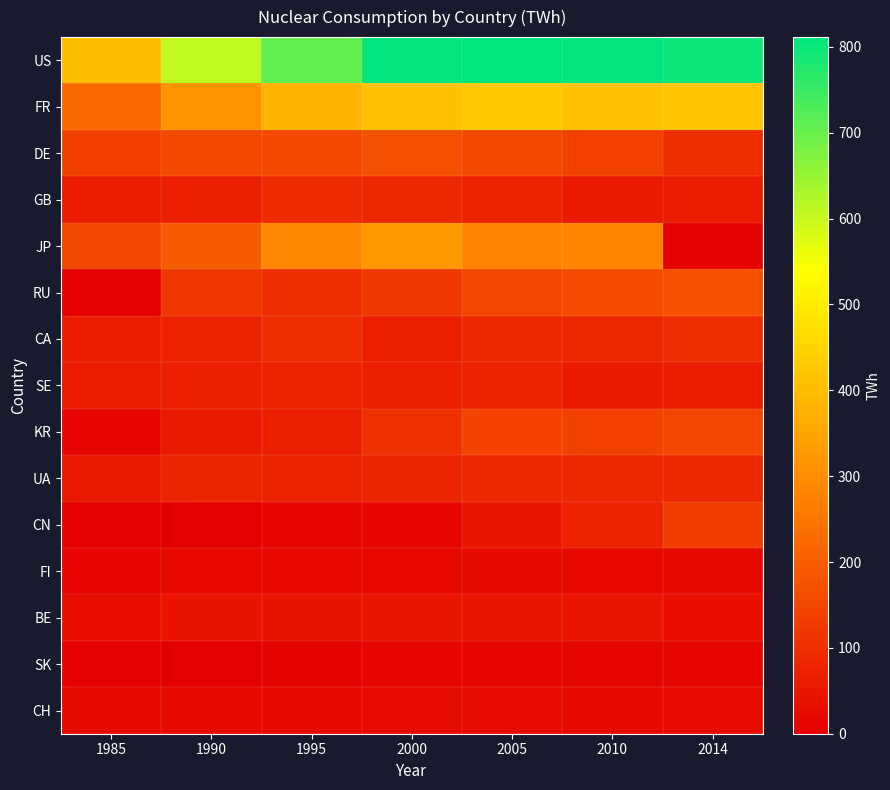

Rank the series by their maximum value, from lowest to highest.

SK, FI, CH, BE, SE, UA, GB, CA, CN, KR, RU, DE, JP, FR, US